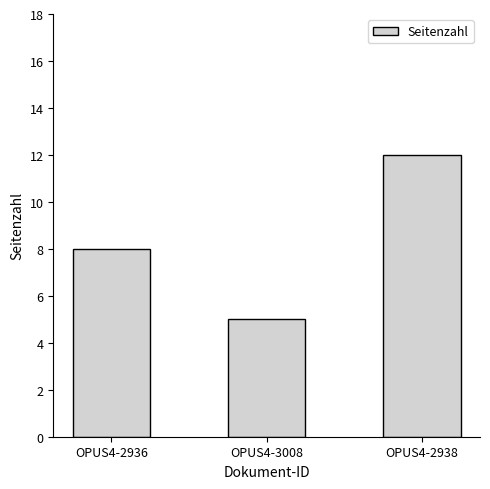

At which label is the value closest to 8?

OPUS4-2936